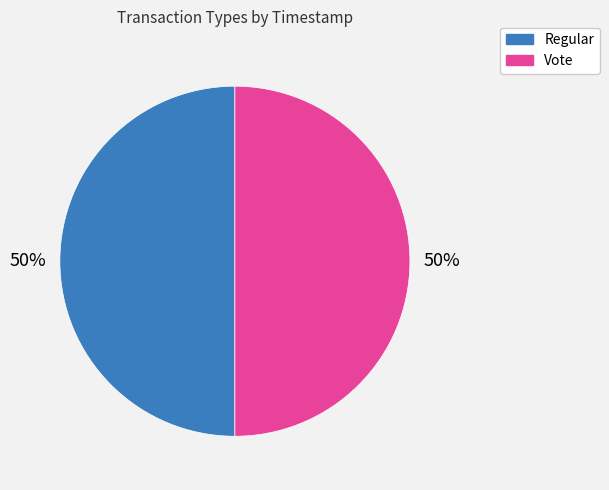

How many slices are in this pie chart?

2